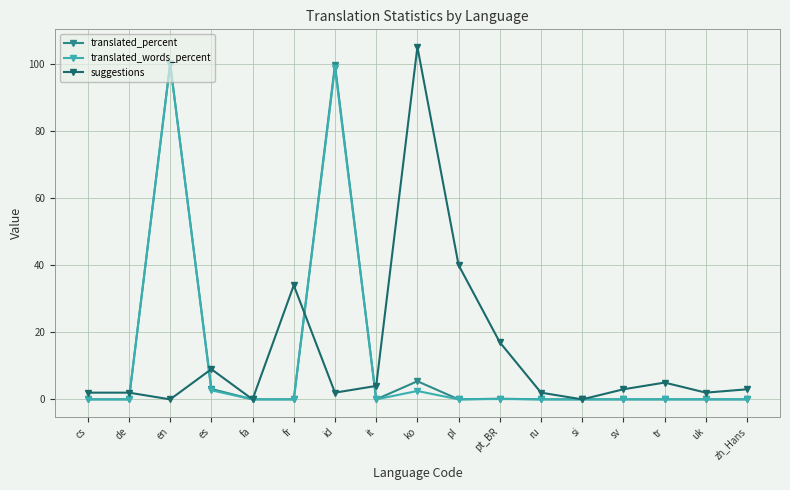

Does the chart display data point markers on the line(s)?

Yes